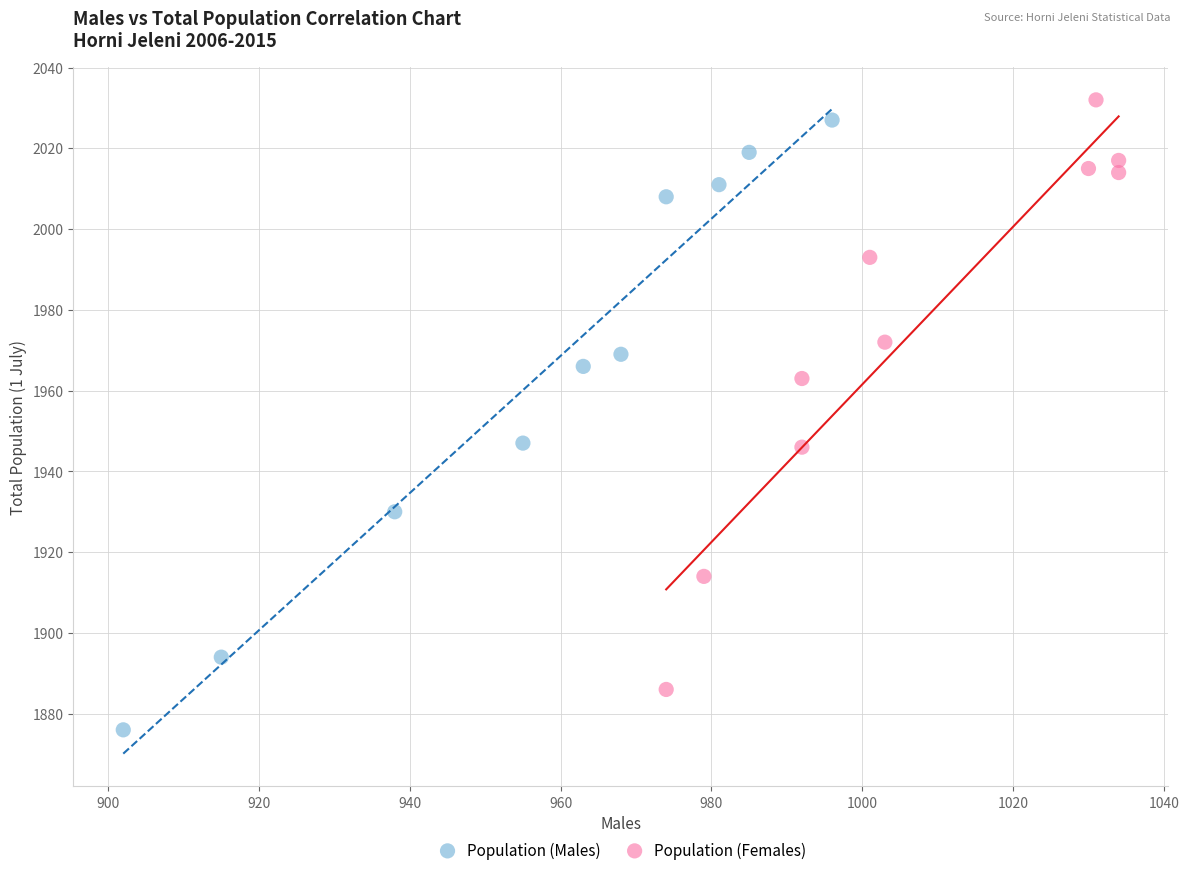

Which series has the largest Y range (max minus min)?

Population (Males)